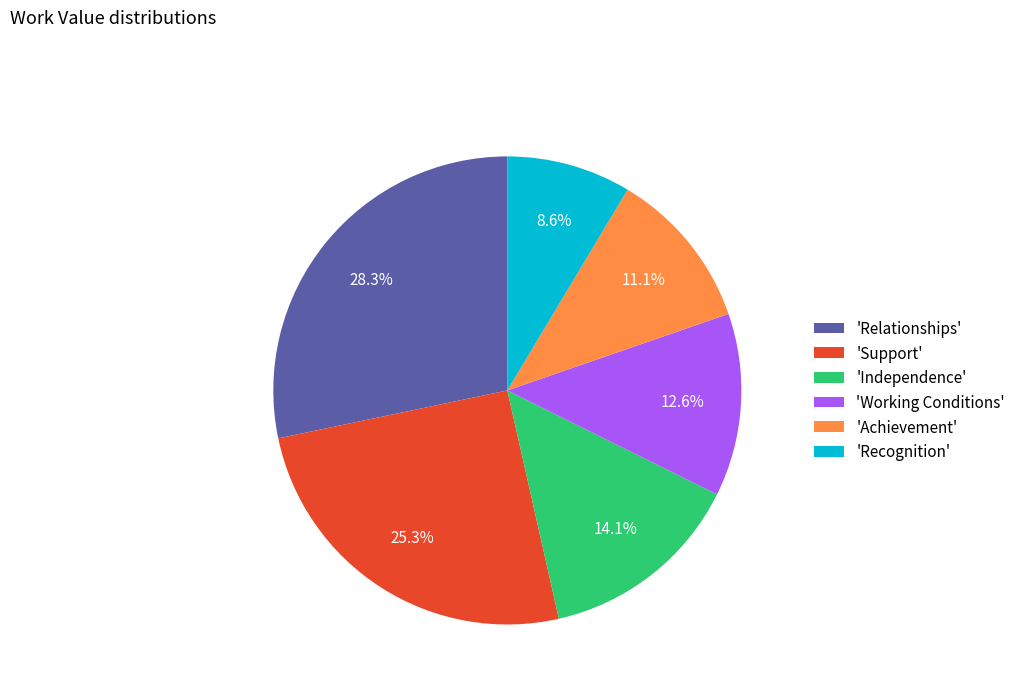

Approximately how many times larger is the value at 'Independence' compared to 'Support'?

0.6